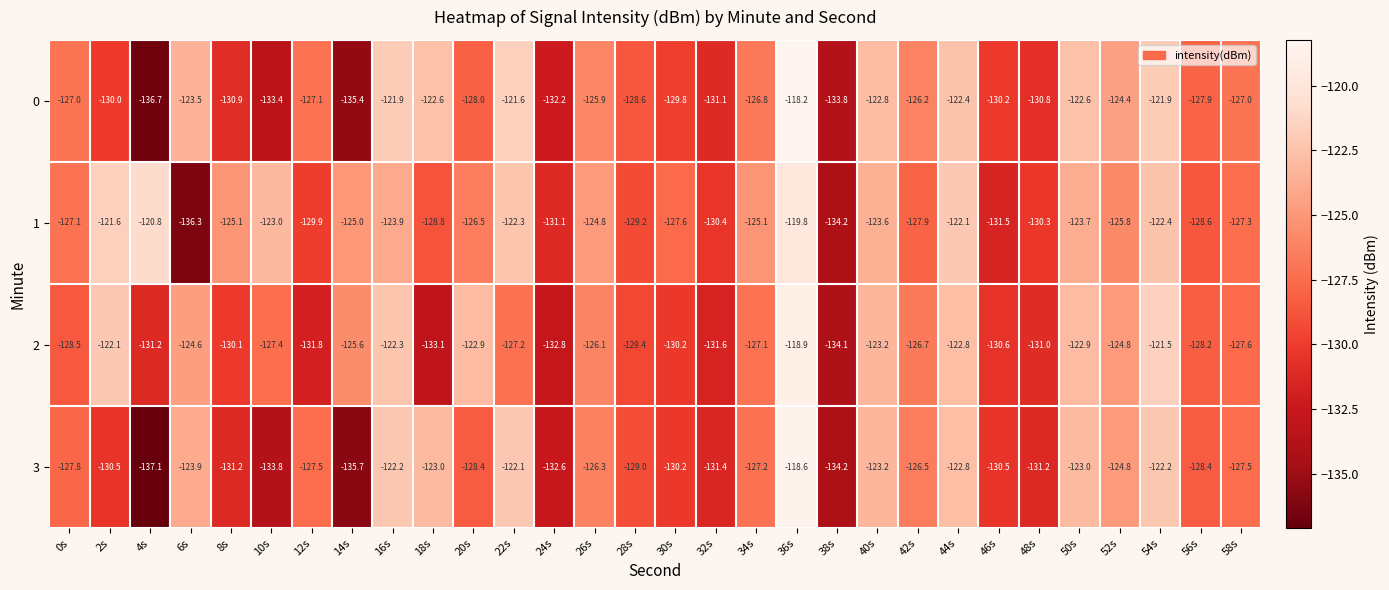

At which category does the chart reach its minimum across all series?

4s